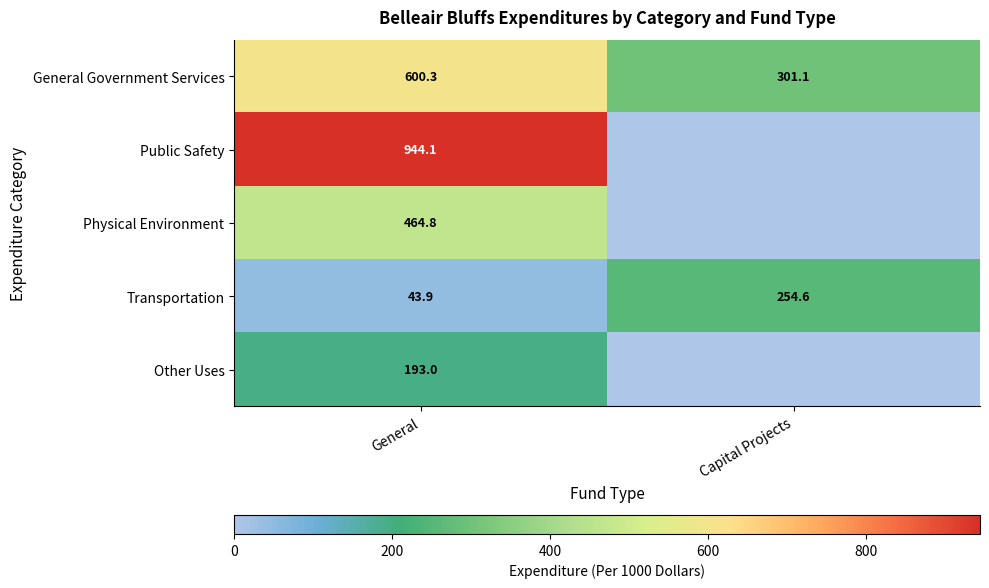

What is the maximum value for General Government Services?

600.3